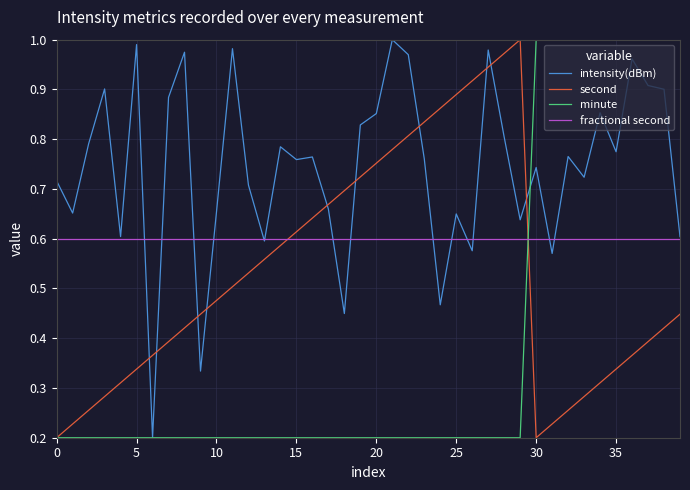

At how many categories does at least one series exceed 0?

40